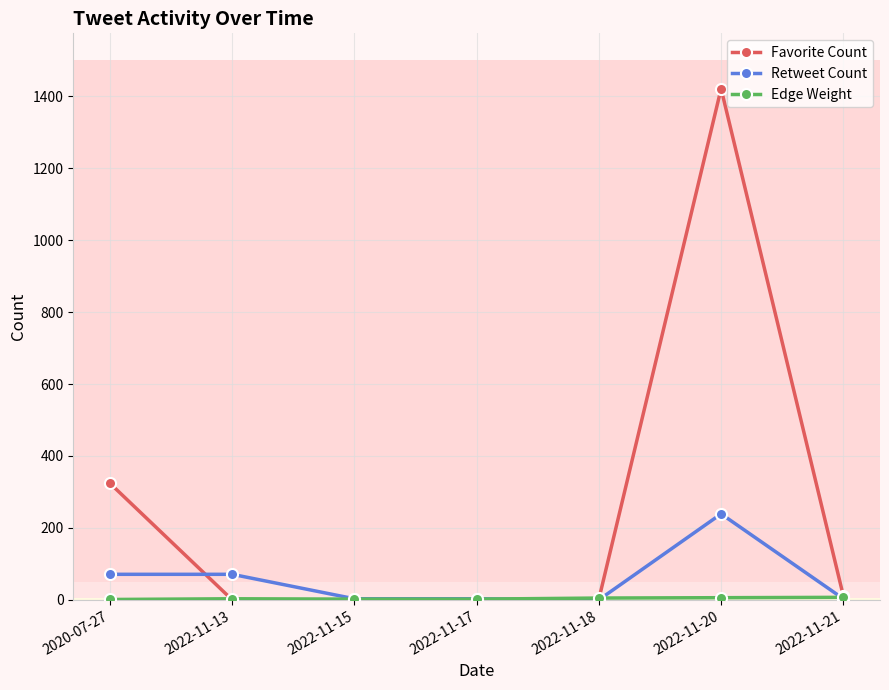

The value of Favorite Count at 2022-11-20 is 1421. True or false?

True